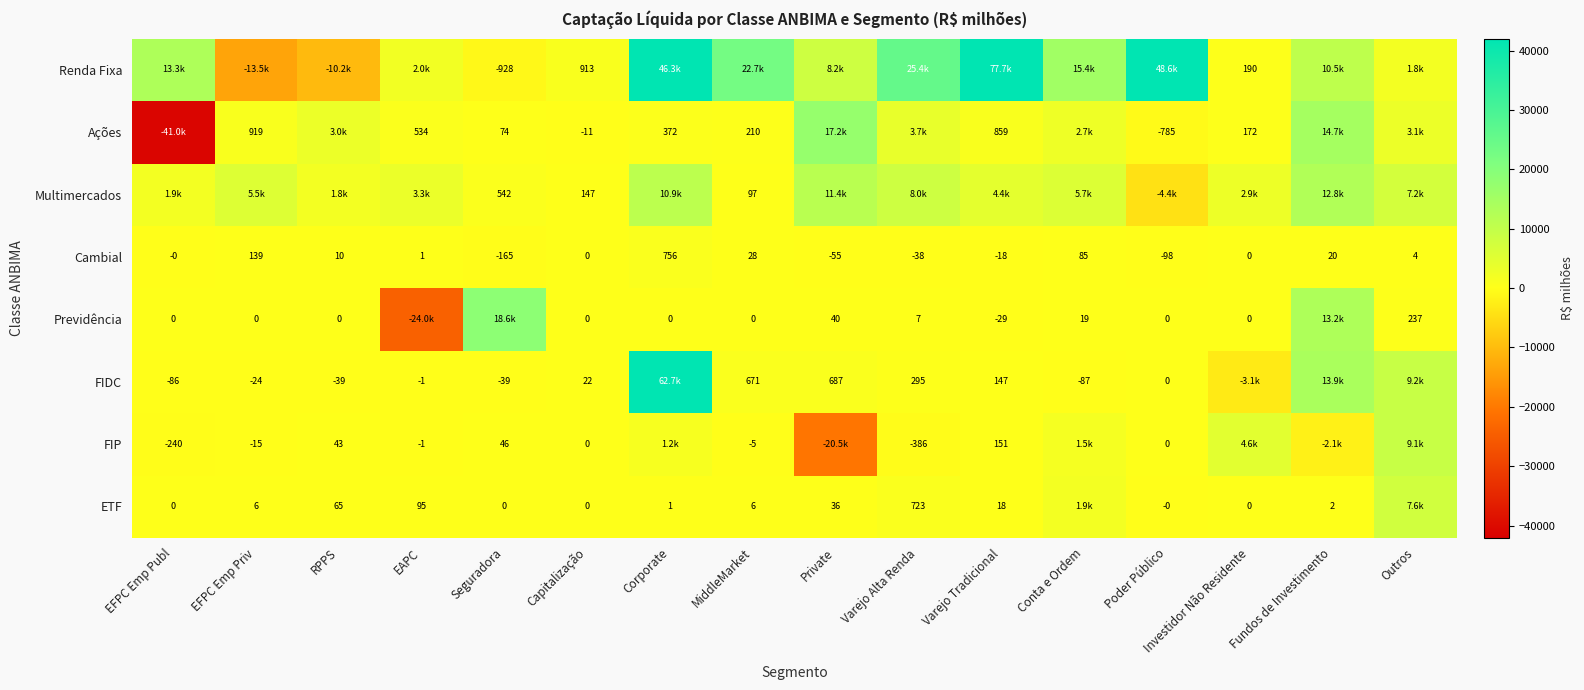

At how many categories does at least one series exceed -38617?

16